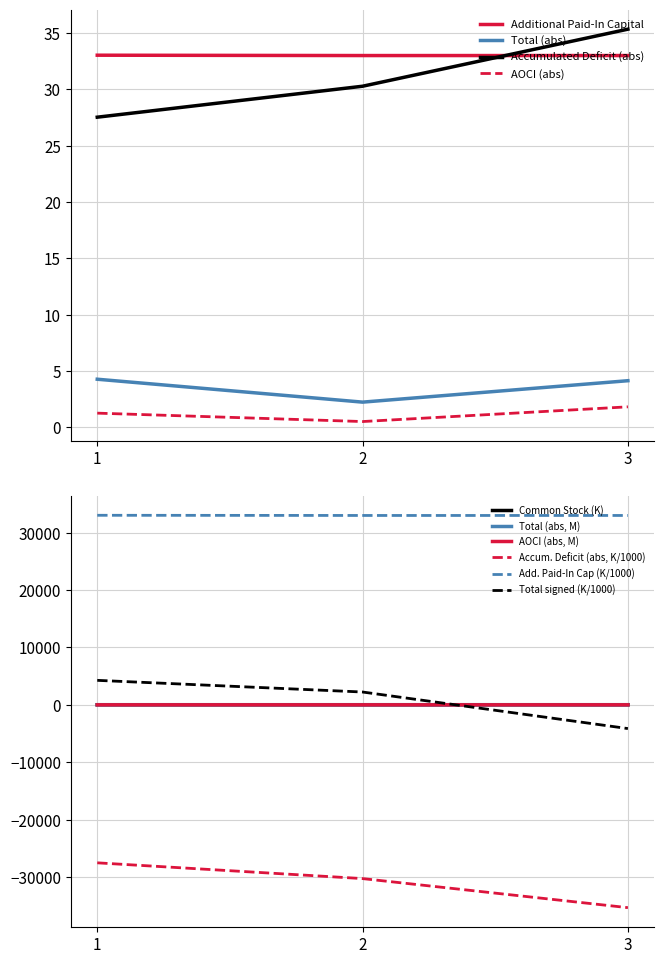

Is the value of Accum. Deficit (abs, K/1000) at 2 greater than the value of Total (abs, M) at 3?

No